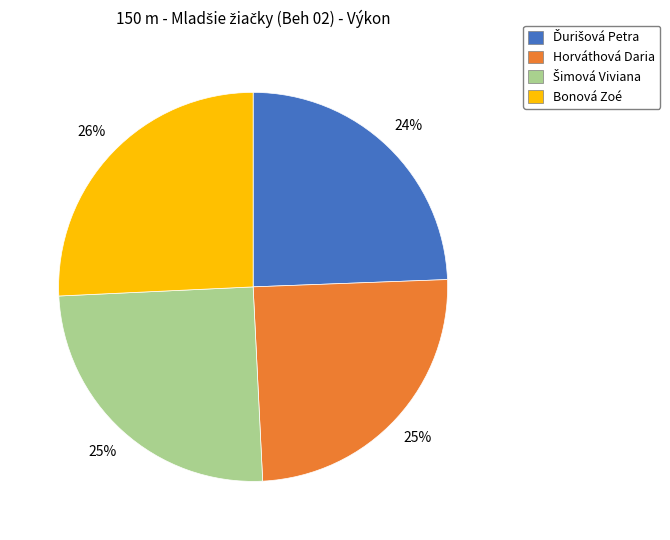

Approximately how many times larger is the value at Bonová Zoé compared to Horváthová Daria?

1.0